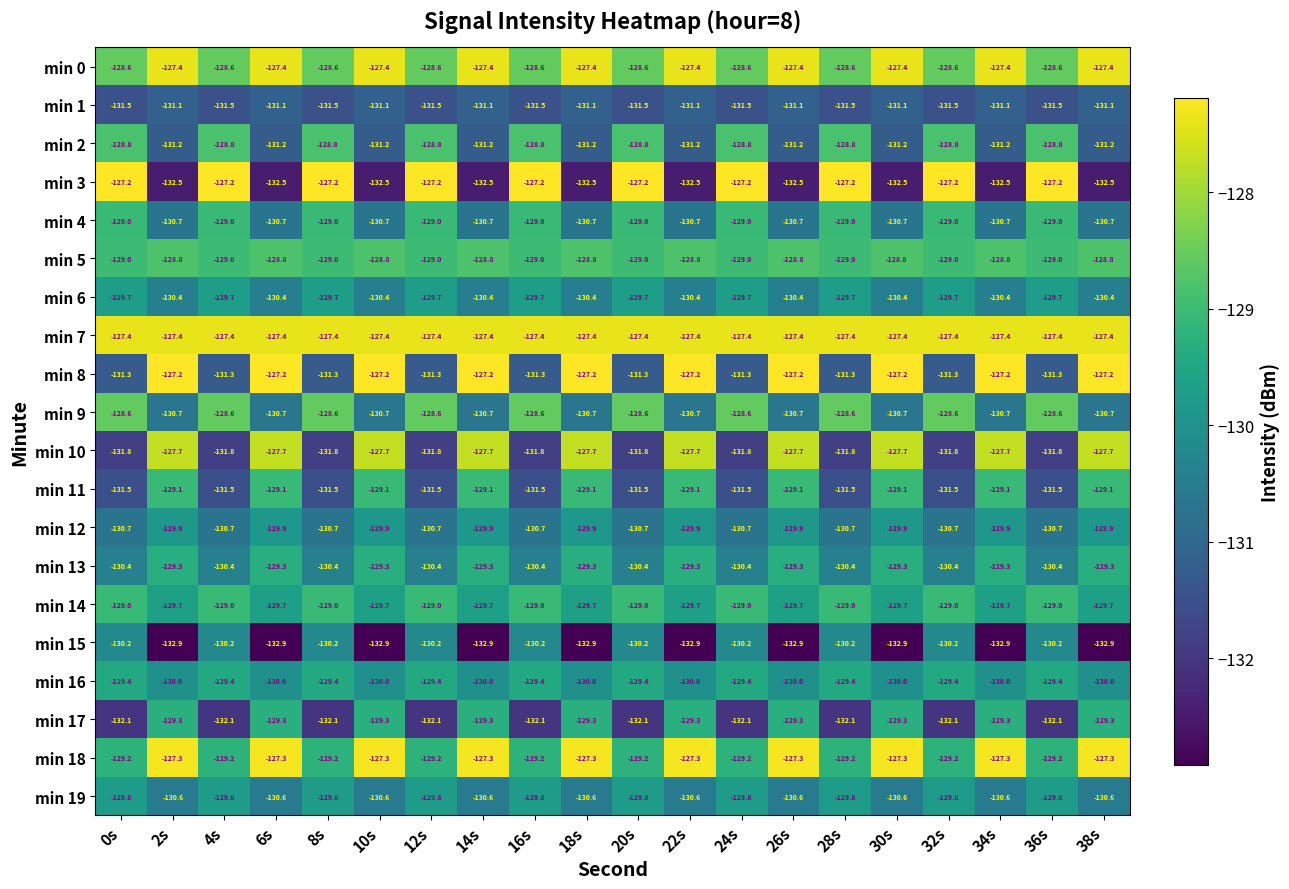

What is the maximum value for min 3?

-127.2